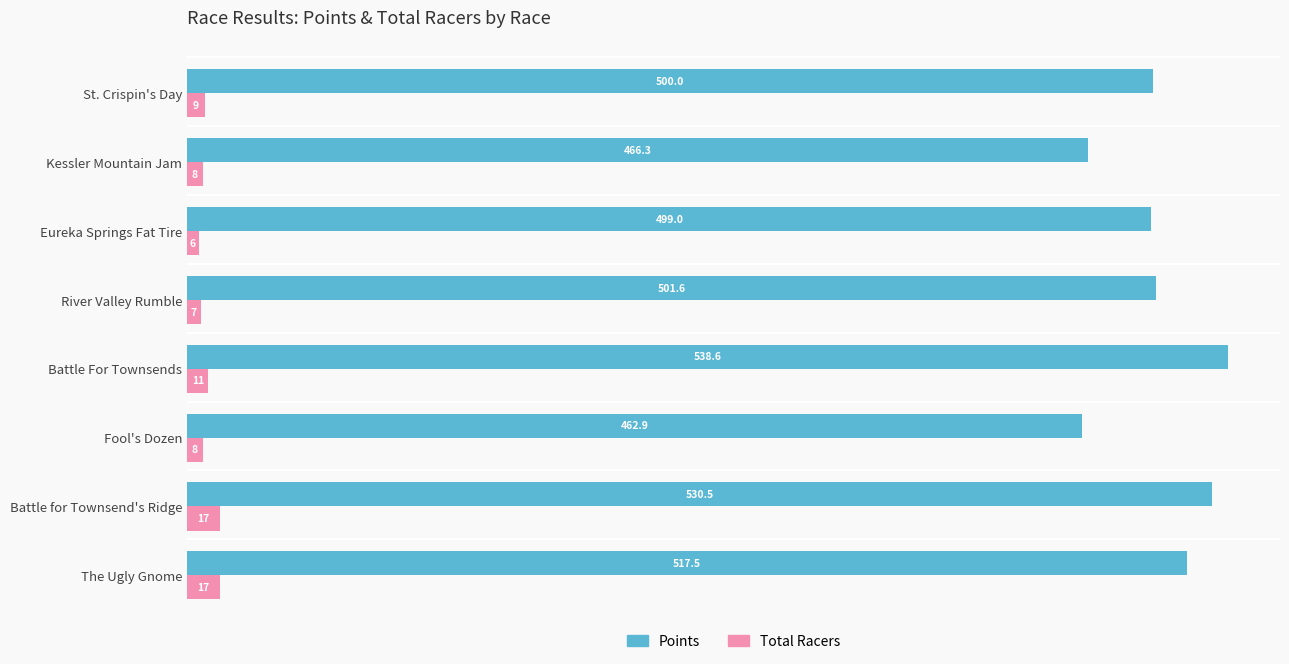

Is the value of Points at River Valley Rumble greater than the value of Total Racers at River Valley Rumble?

Yes